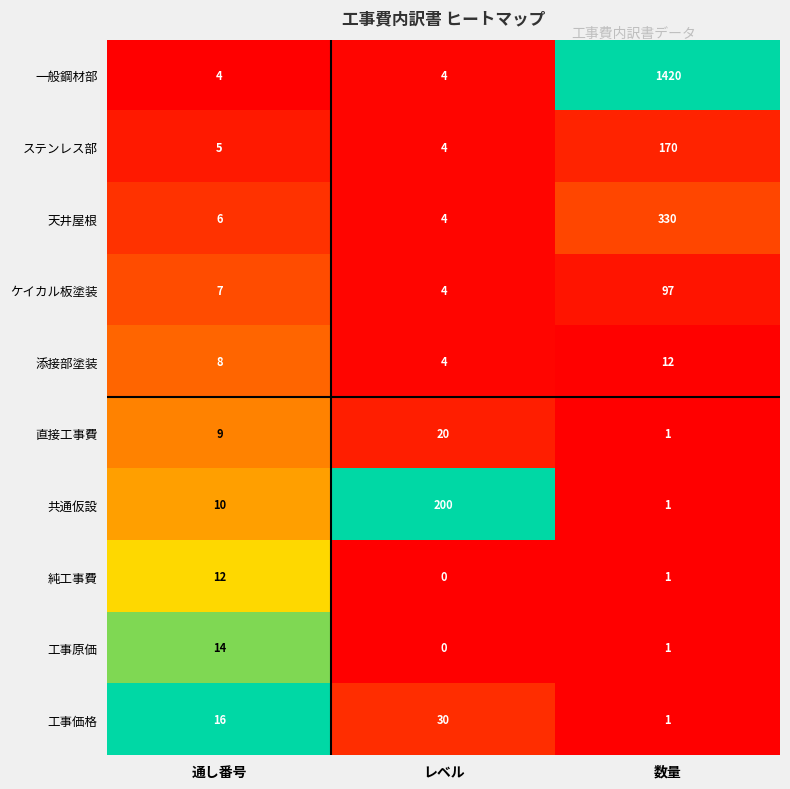

Which series has the largest range (max minus min)?

一般鋼材部